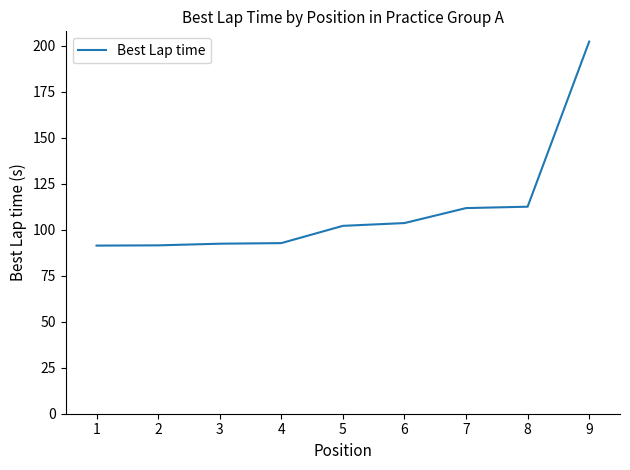

True or false: the data shows 111.8 at 7.

True